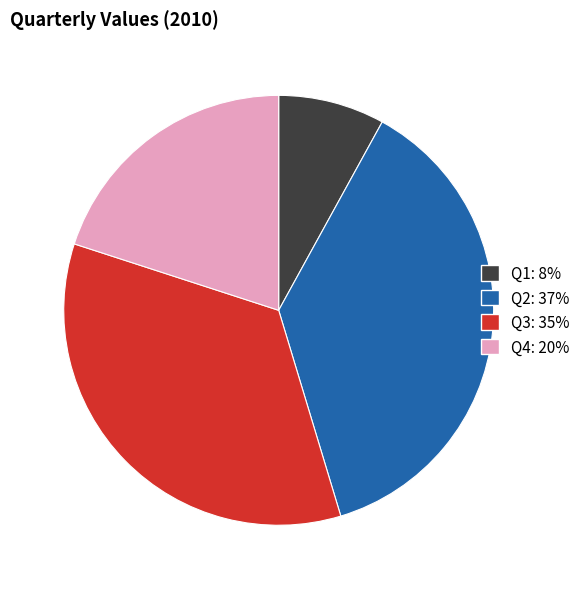

Does Q4 account for over 50% of the chart?

No